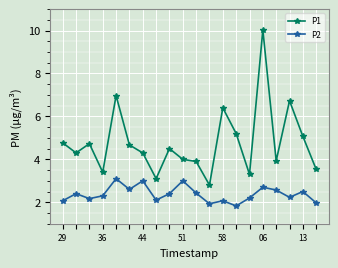

What is the value of the P2 point at the 14th from the left?

1.8